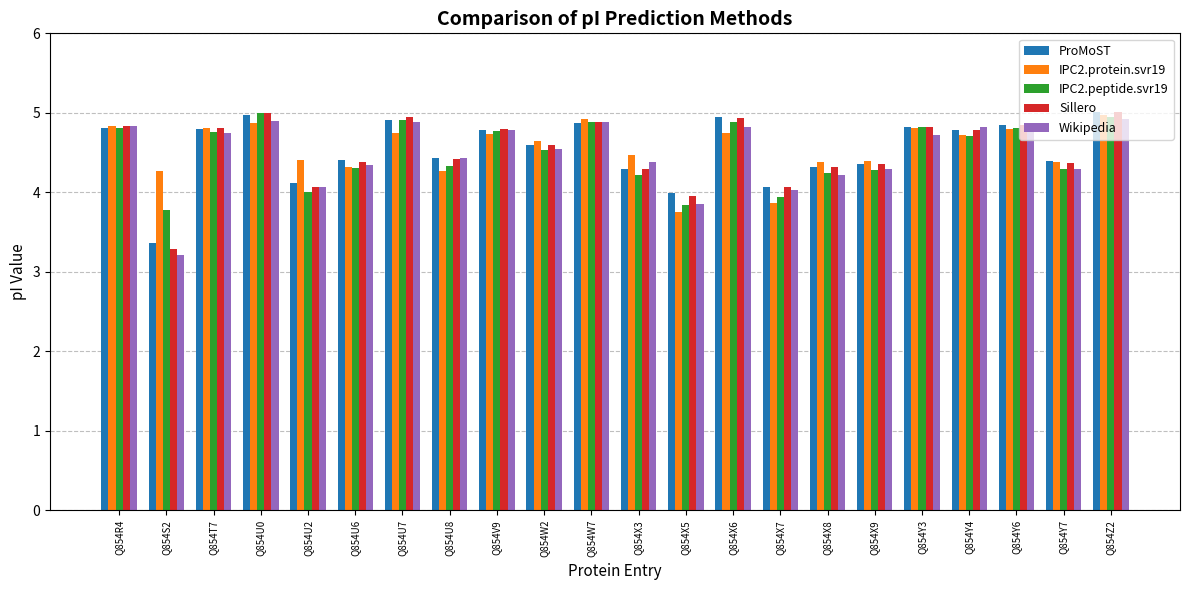

What value does the IPC2.peptide.svr19 series have at Q854W7?

4.9